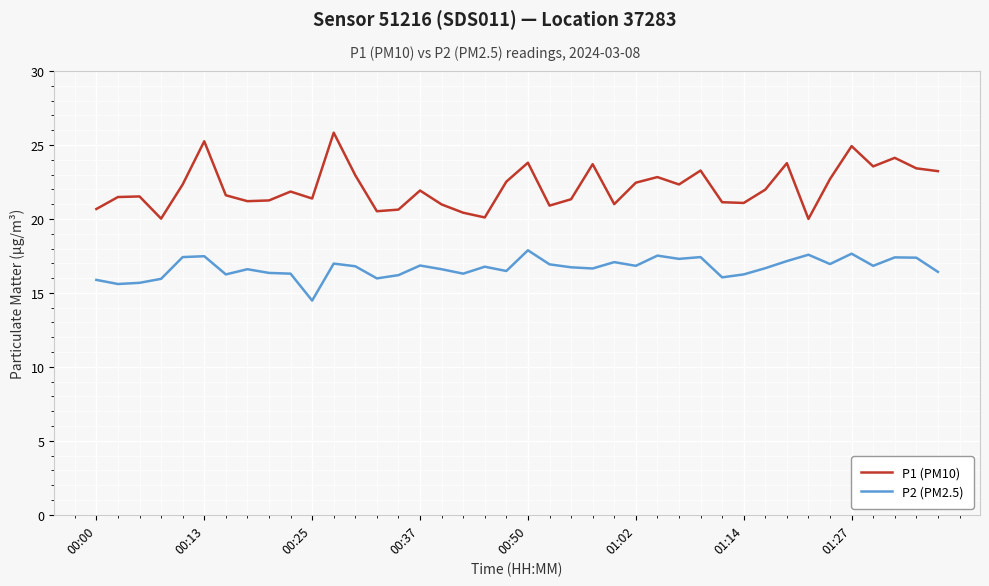

Is this an area chart (filled region under the line)?

No